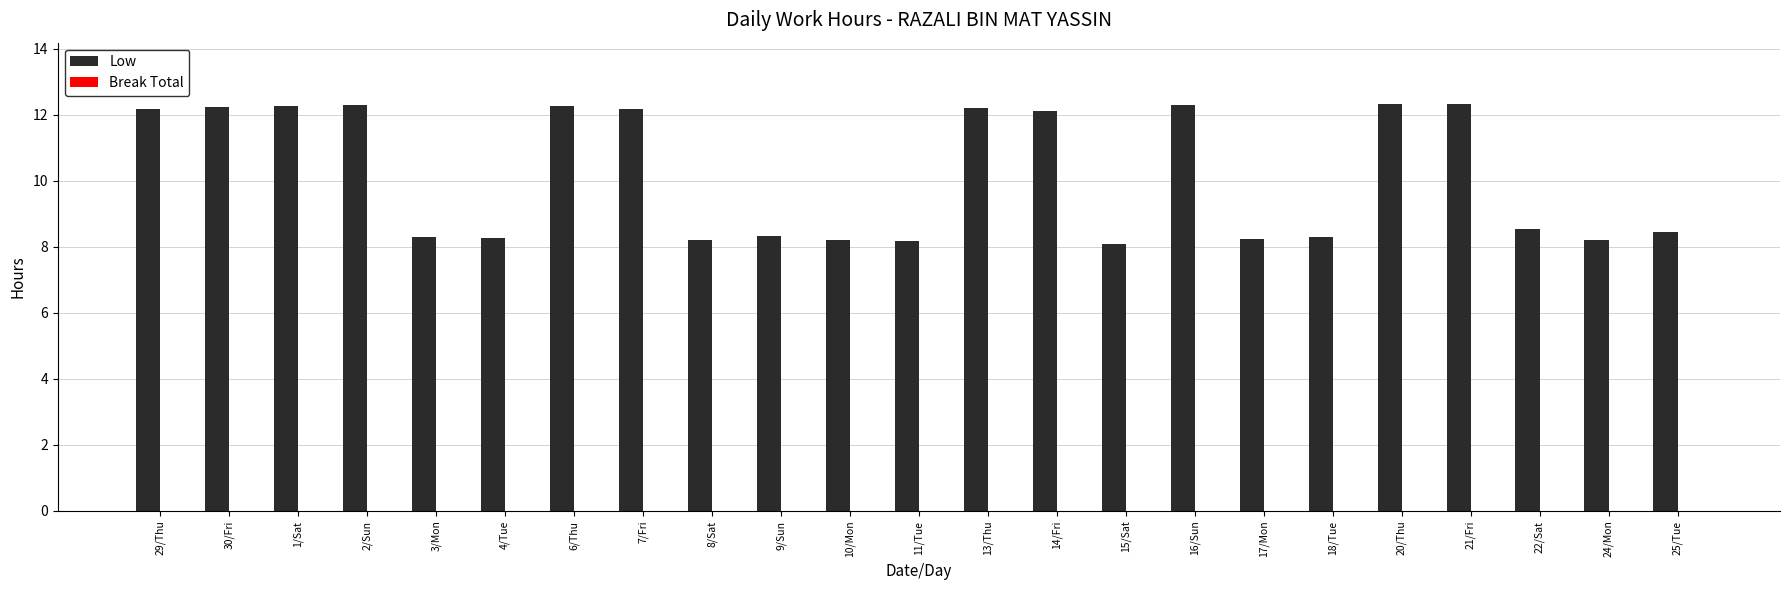

What is the minimum value shown in the chart?

8.1